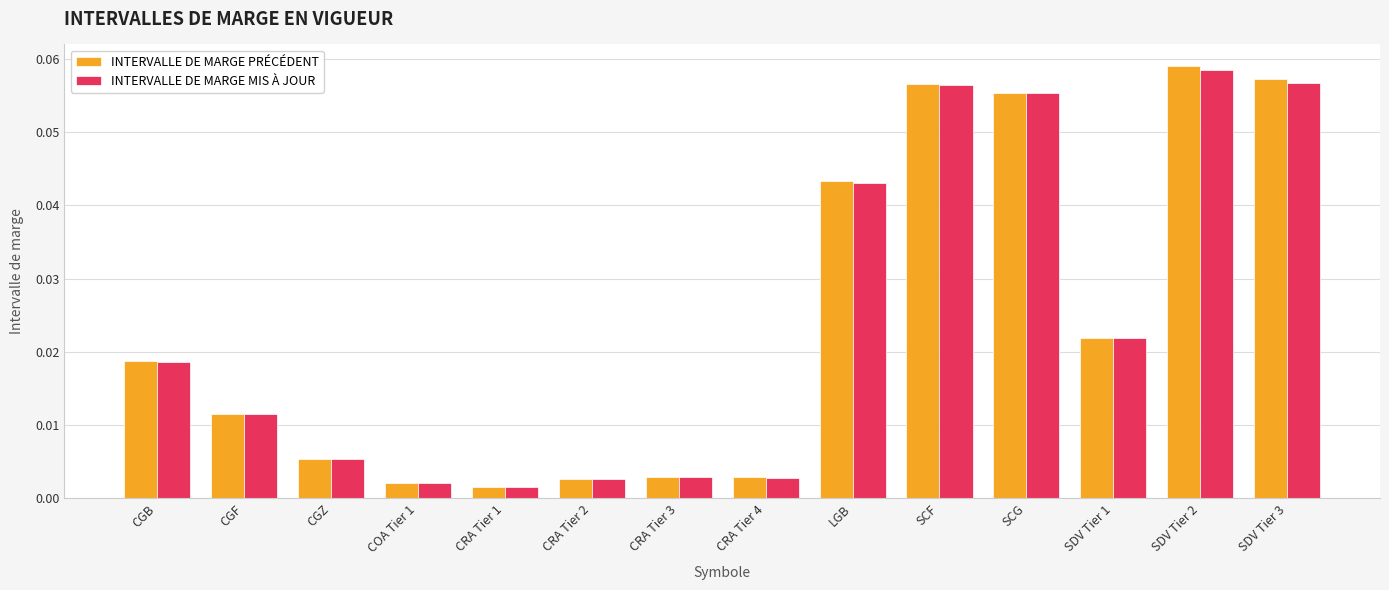

What is the label of the 10th bar from the left?

SCF